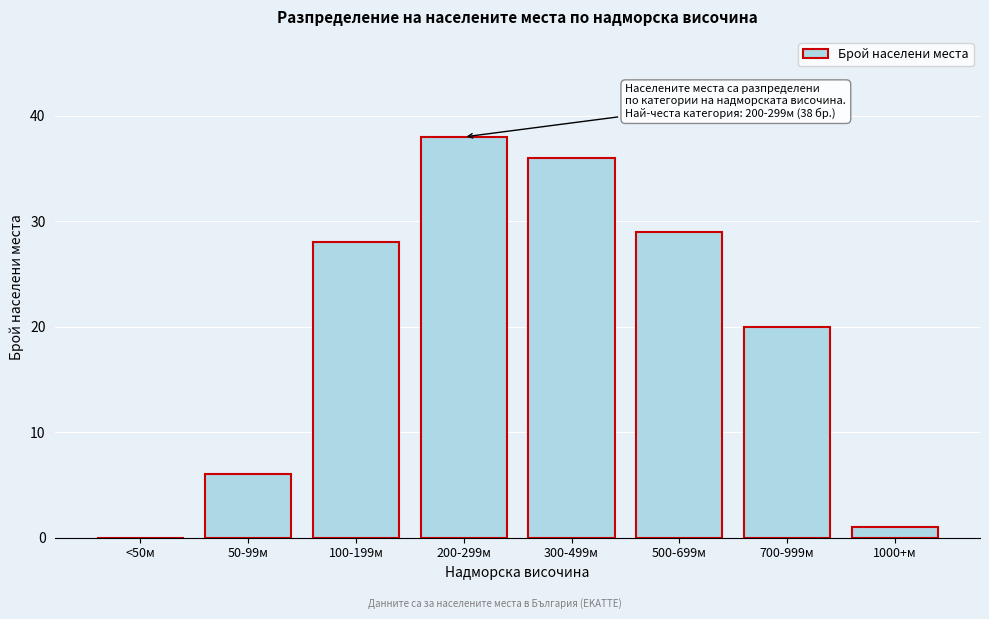

Reading left to right, extract all data points from this chart.

<50м=0	50-99м=6	100-199м=28	200-299м=38	300-499м=36	500-699м=29	700-999м=20	1000+м=1